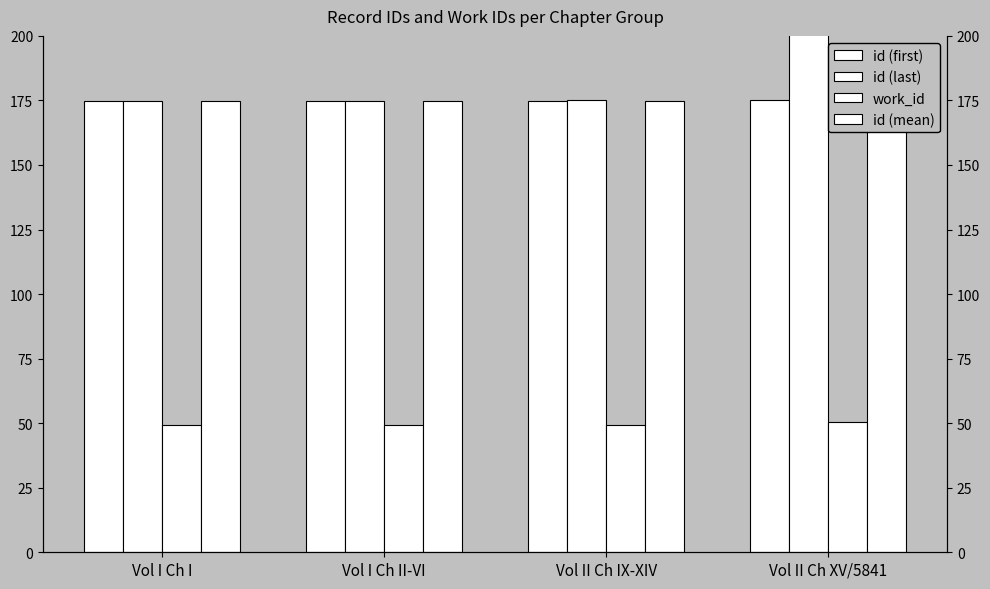

What is the maximum value for work_id?

50.4